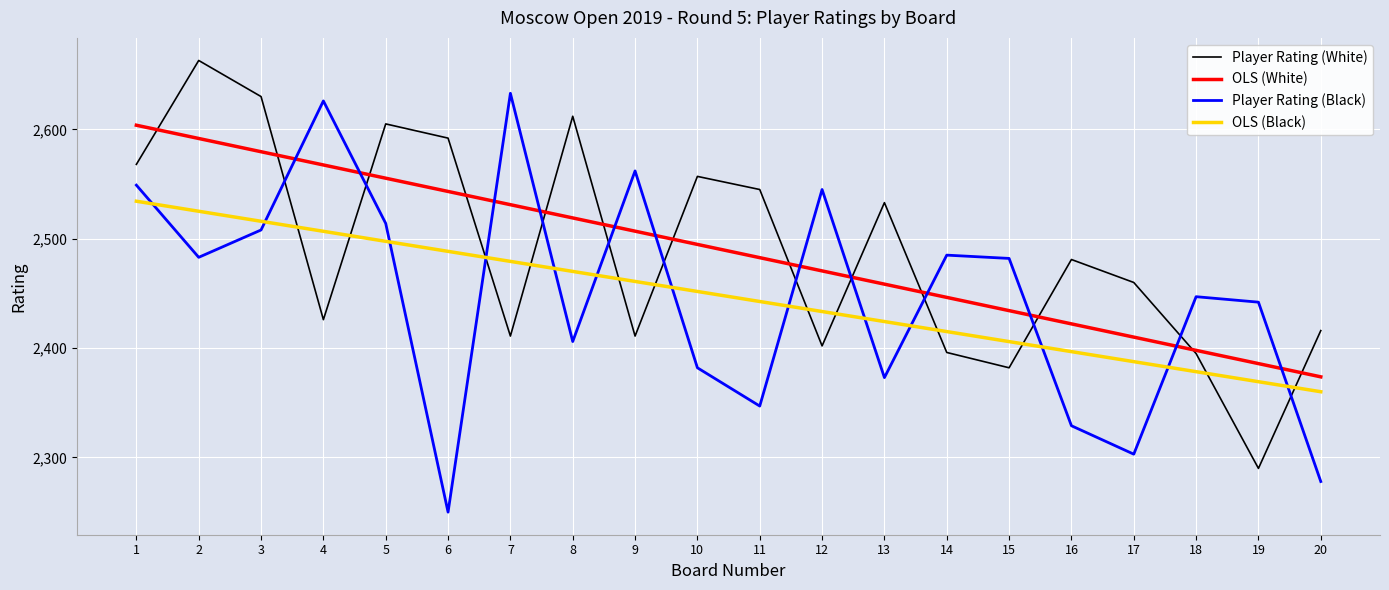

What is the difference between the maximum and minimum values in the OLS (White) series?

230.1